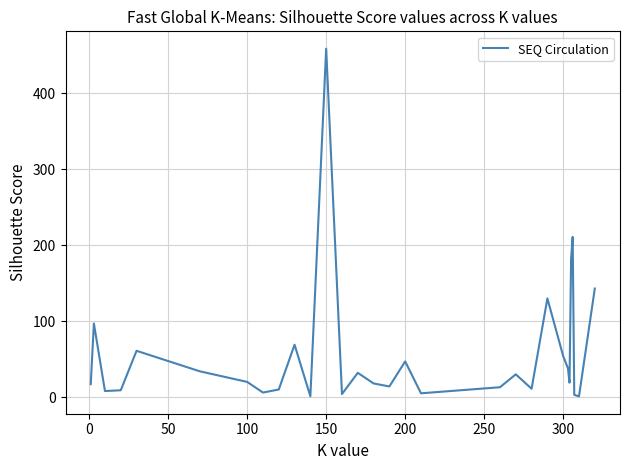

What is the greatest value displayed?

459